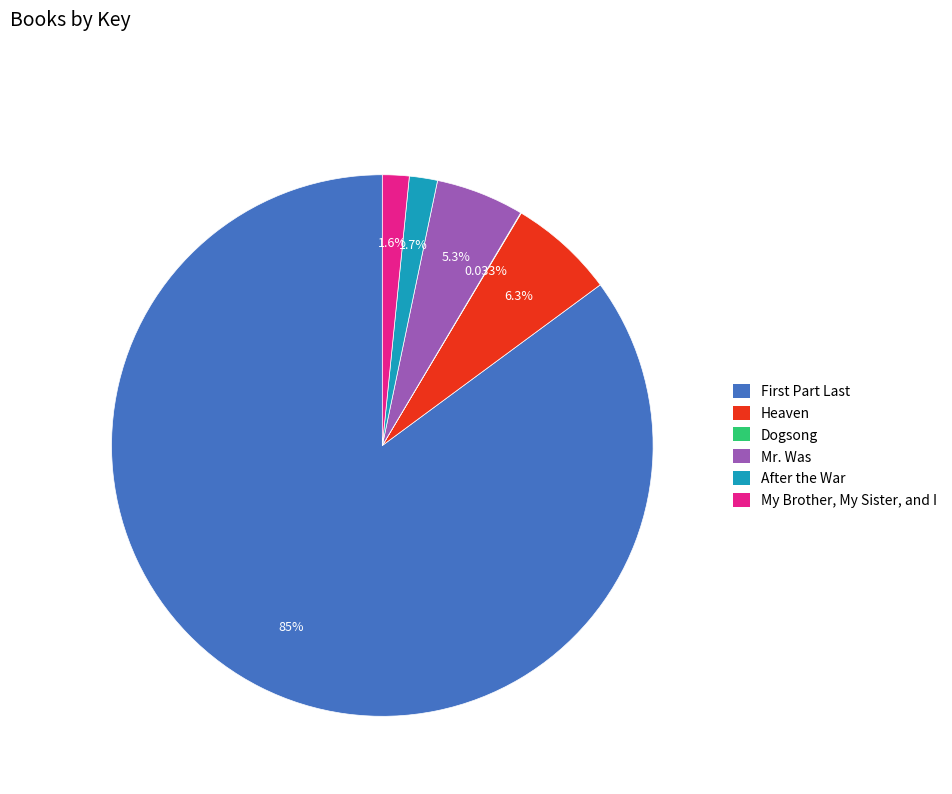

Which slice is the largest?

First Part Last